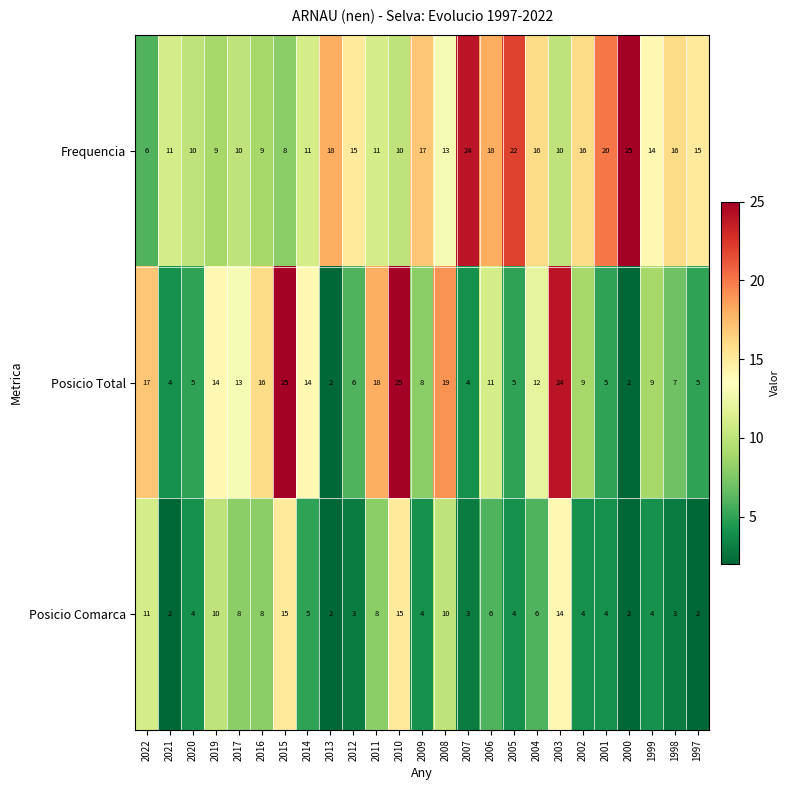

Which series has the largest range (max minus min)?

Posicio Total